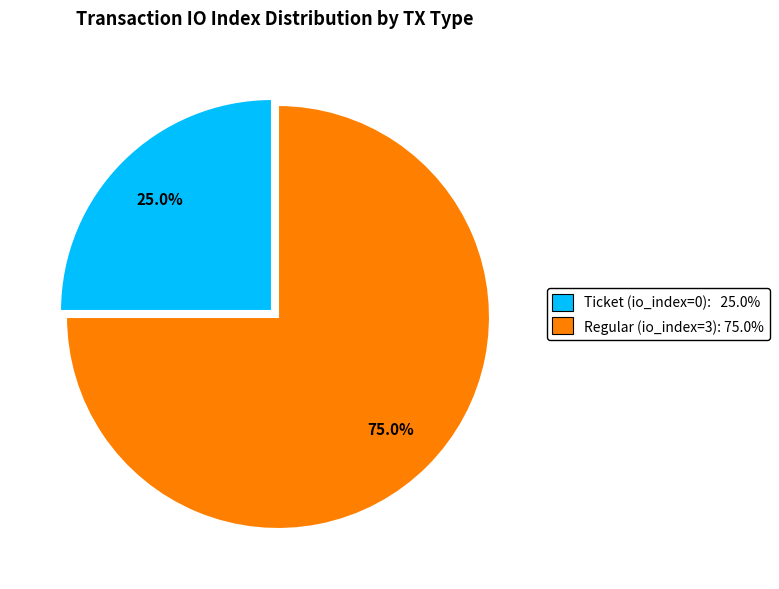

How many slices are in this pie chart?

2